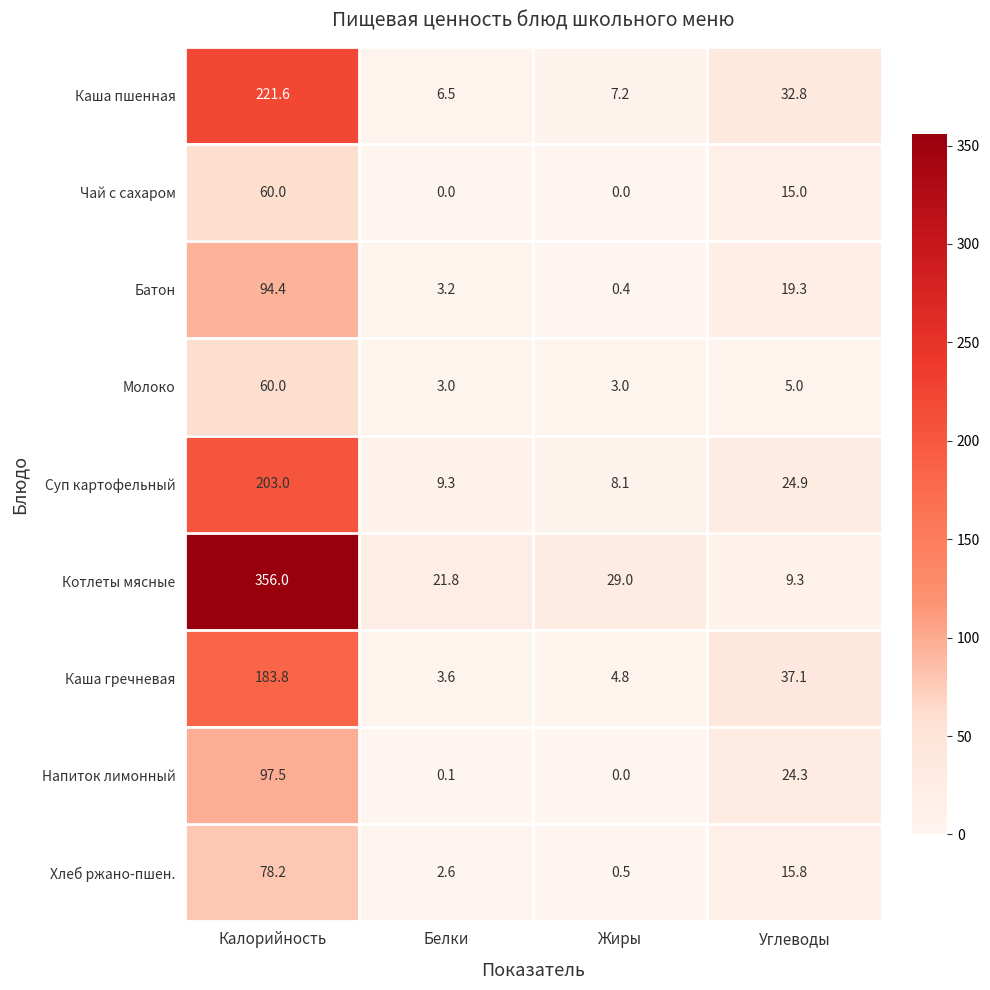

What is the sum of all Каша гречневая values?

229.3